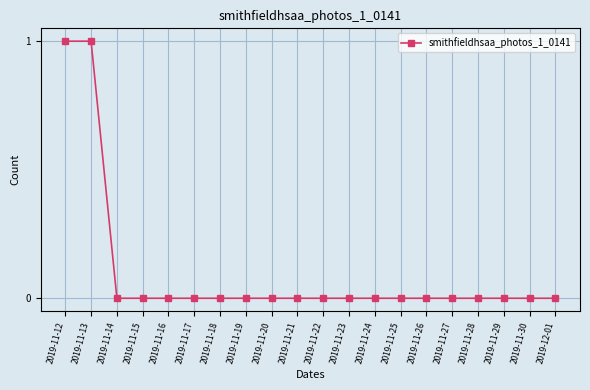

Reading left to right, extract all data points from this chart.

1	1	0	0	0	0	0	0	0	0	0	0	0	0	0	0	0	0	0	0